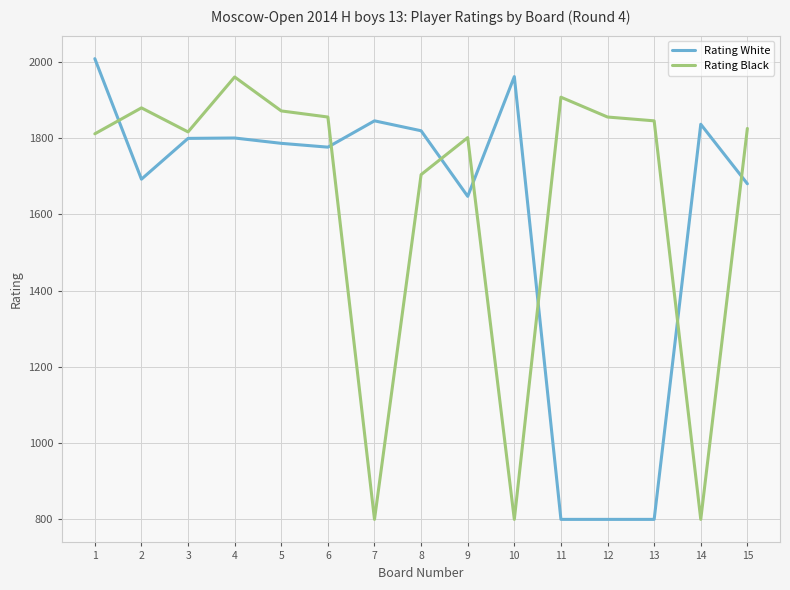

What is the spread (max minus min) of values at 8?

115